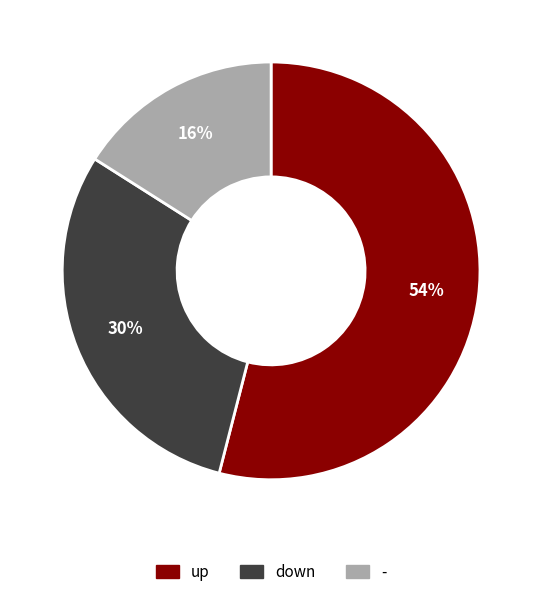

What is the ratio of the value at - to the value at up?

0.3